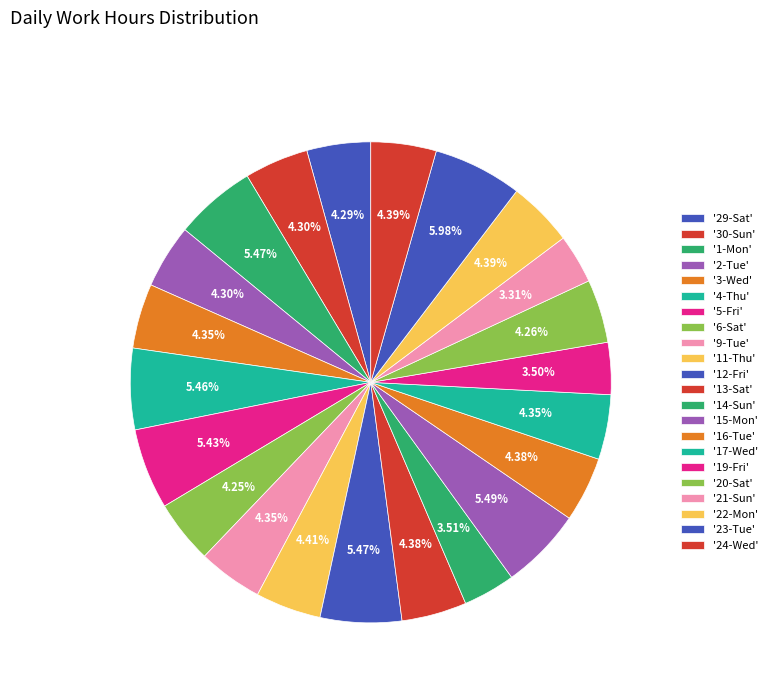

Is there any slice that represents more than half of the pie?

No